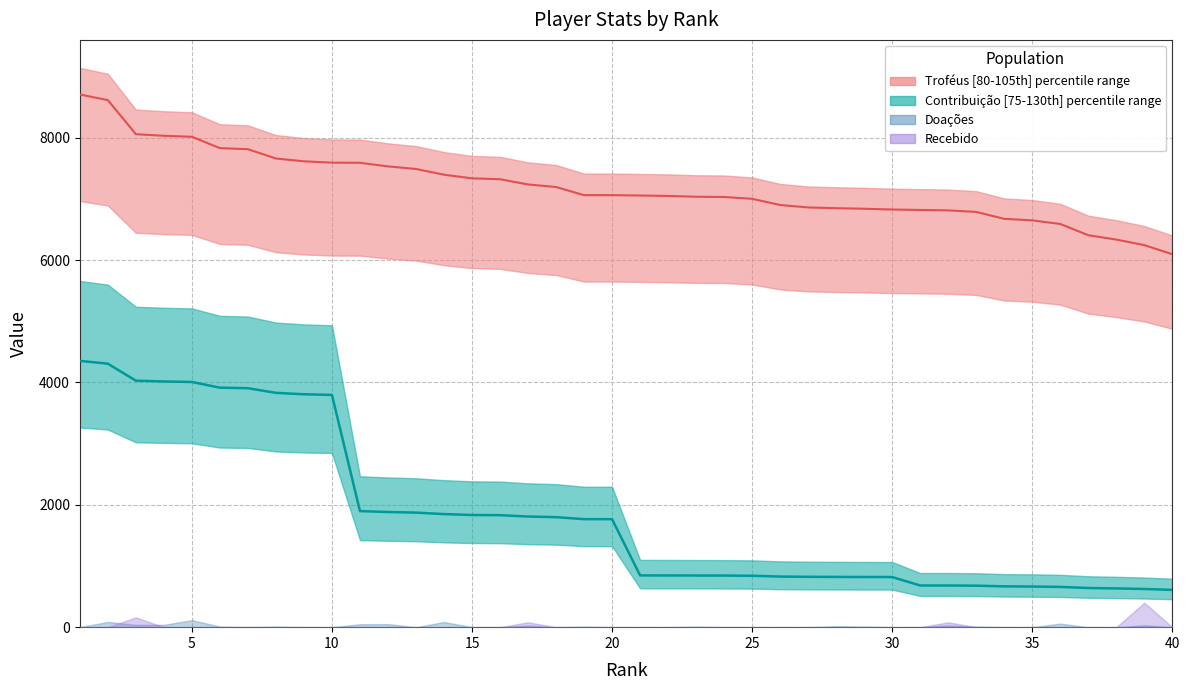

Reading right to left, extract all data points from this chart.

Troféus: 6095	6244	6334	6405	6589	6648	6673	6786	6811	6818	6825	6838	6847	6859	6899	7000	7030	7034	7047	7054	7060	7060	7193	7235	7320	7335	7394	7488	7530	7589	7591	7613	7659	7811	7828	8014	8030	8056	8613	8705
Contribuição: 609	624	633	640	658	664	667	678	681	681	819	820	821	823	827	840	843	844	845	846	1765	1765	1798	1808	1830	1833	1848	1872	1882	1897	3795	3806	3829	3905	3914	4007	4015	4028	4306	4352